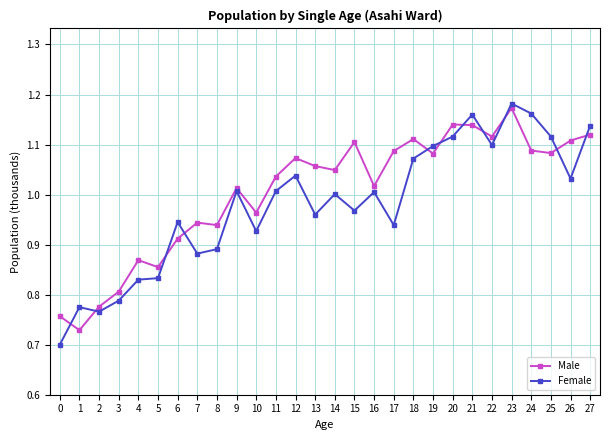

Which series has the largest range (max minus min)?

Female